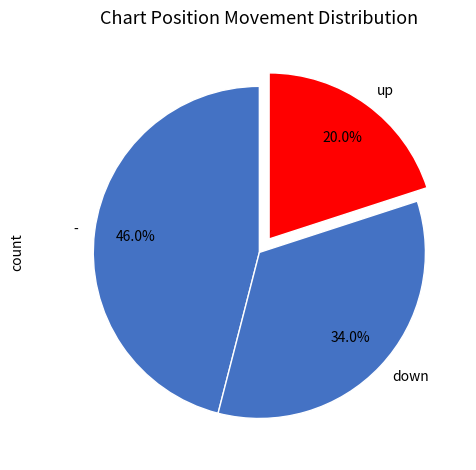

What is the ratio of the value at up to the value at -?

0.4